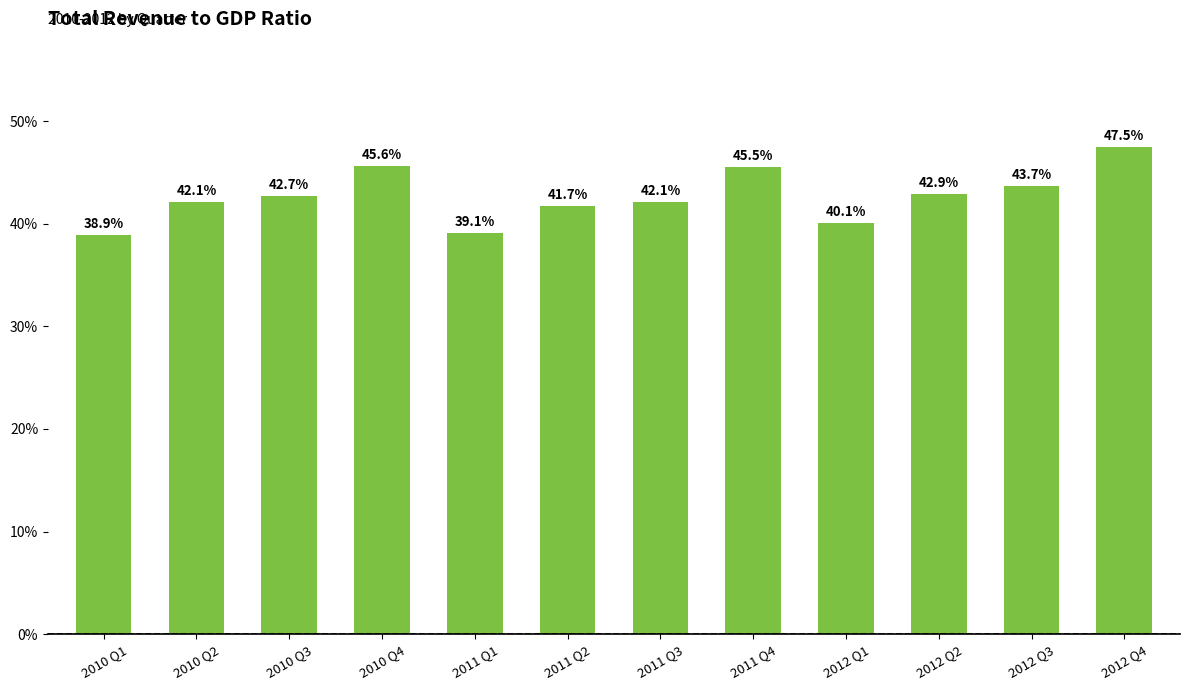

Which label corresponds to the smallest value in the chart?

2010 Q1